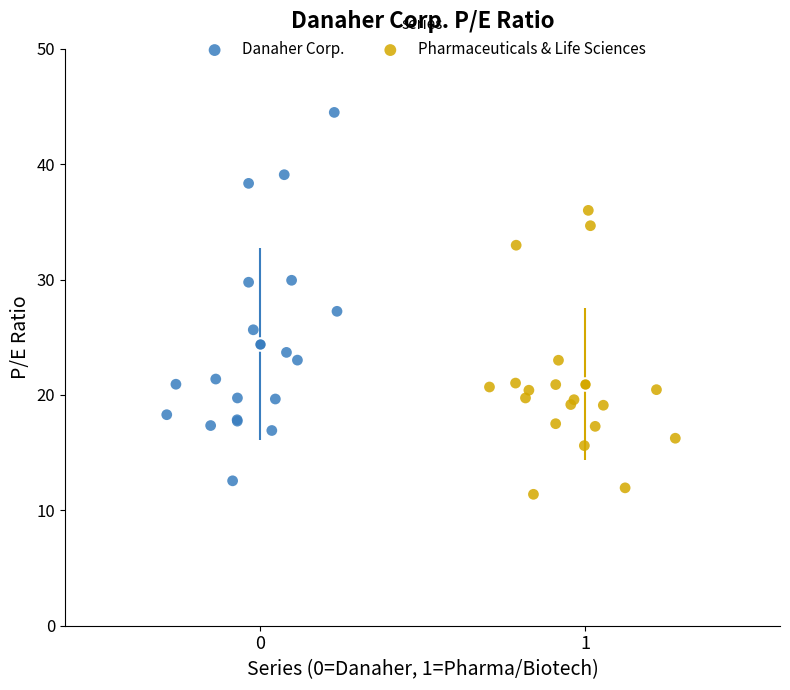

Which series contains the highest Y value?

Danaher Corp.